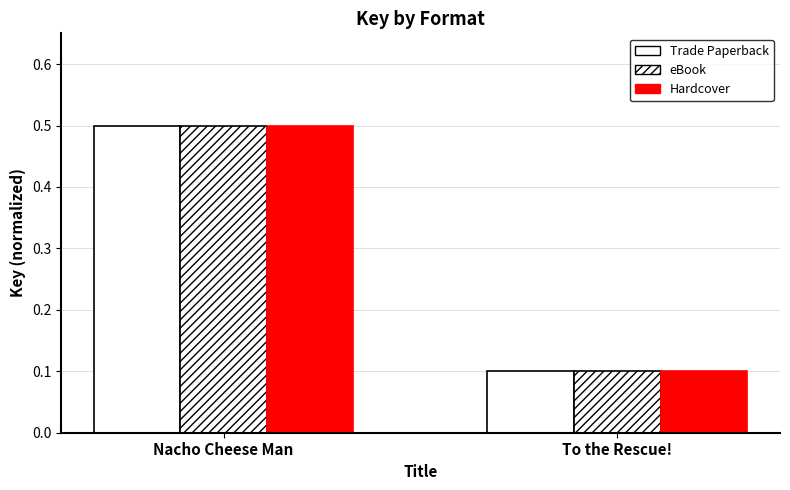

At which category does the chart reach its peak across all series?

Nacho Cheese Man